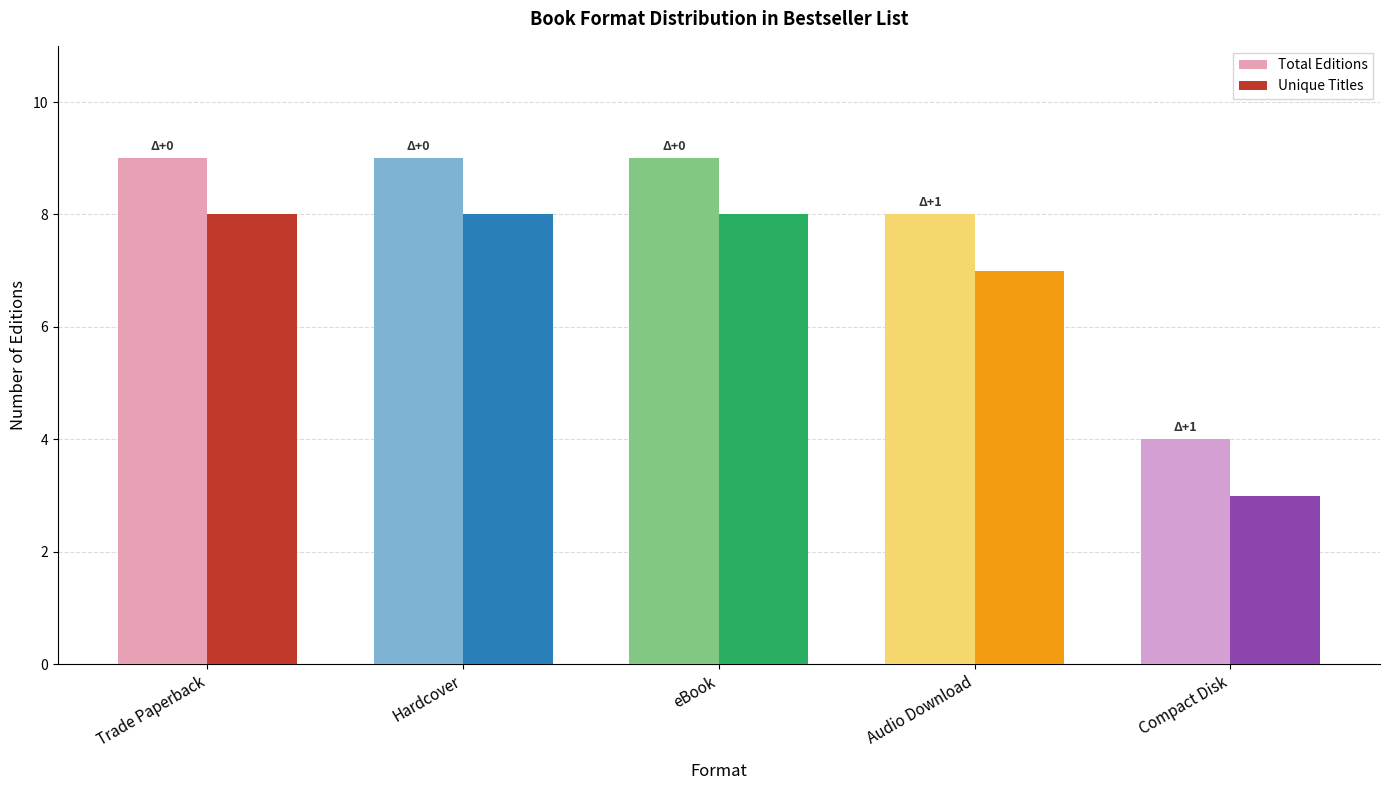

Rank the series by their average value, from highest to lowest.

Total Editions, Unique Titles